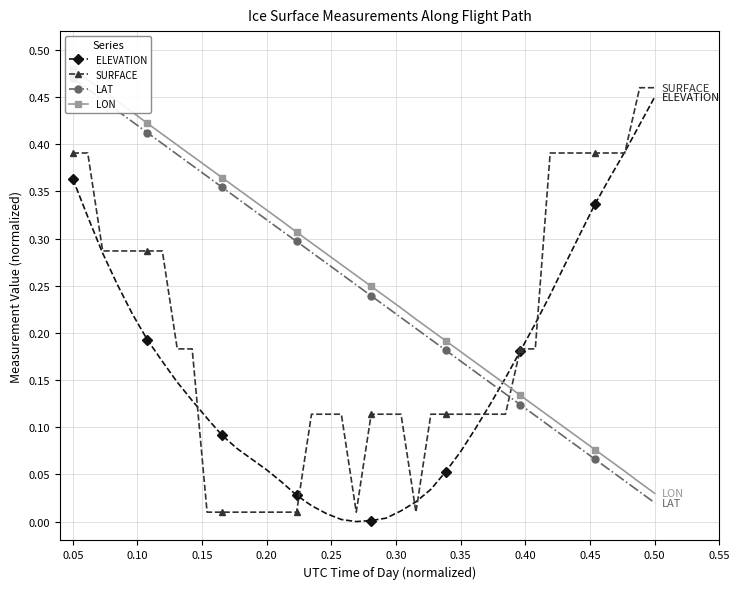

How many lines are shown in the chart?

4